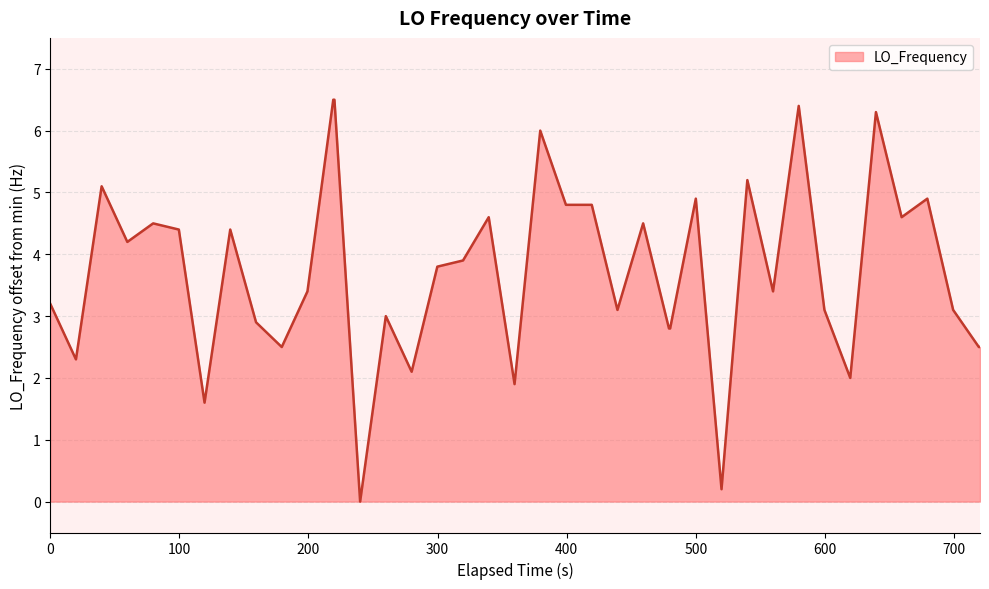

What is the maximum value shown in the chart?

6.5